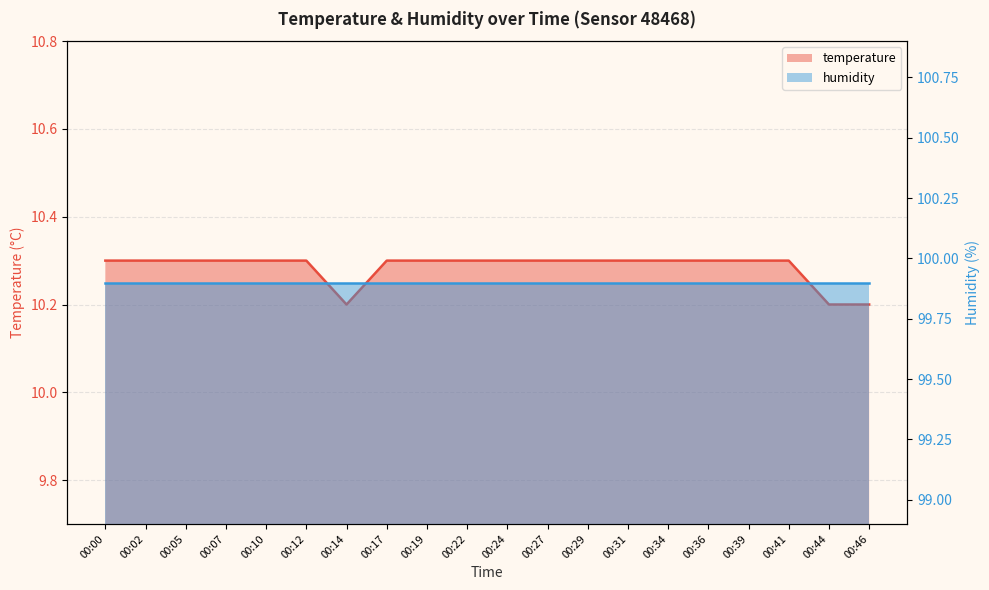

Which has a higher value, 00:22 or 00:05?

00:22